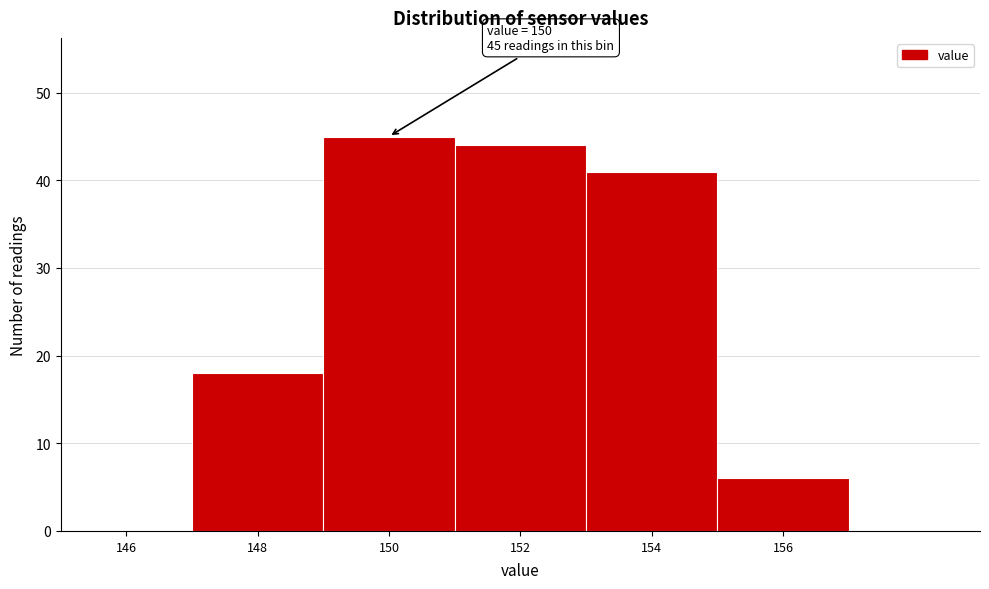

Reading right to left, what are all the values shown in this chart?

156=6	154=41	152=44	150=45	148=18	146=0